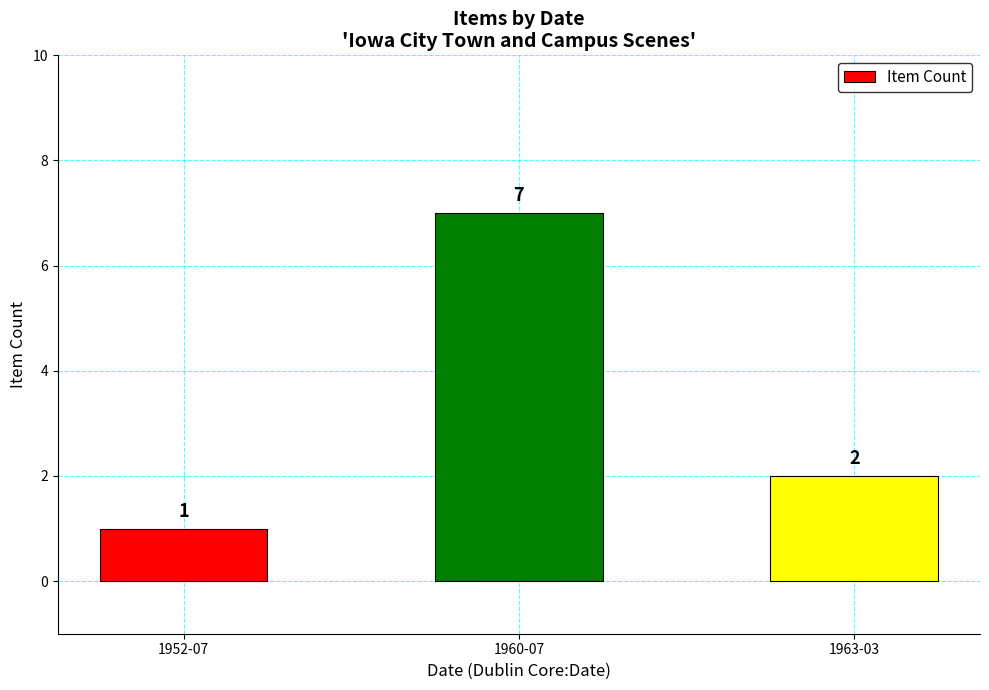

What is the change in value from 1960-07 to 1963-03?

-5